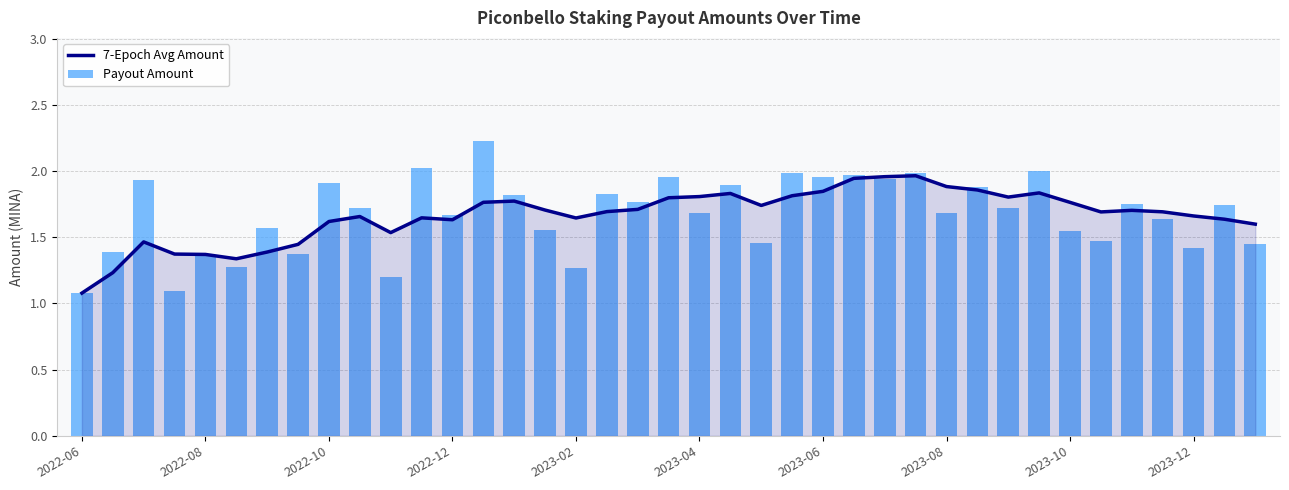

Which series changed the most between 13 and 25?

Payout Amount